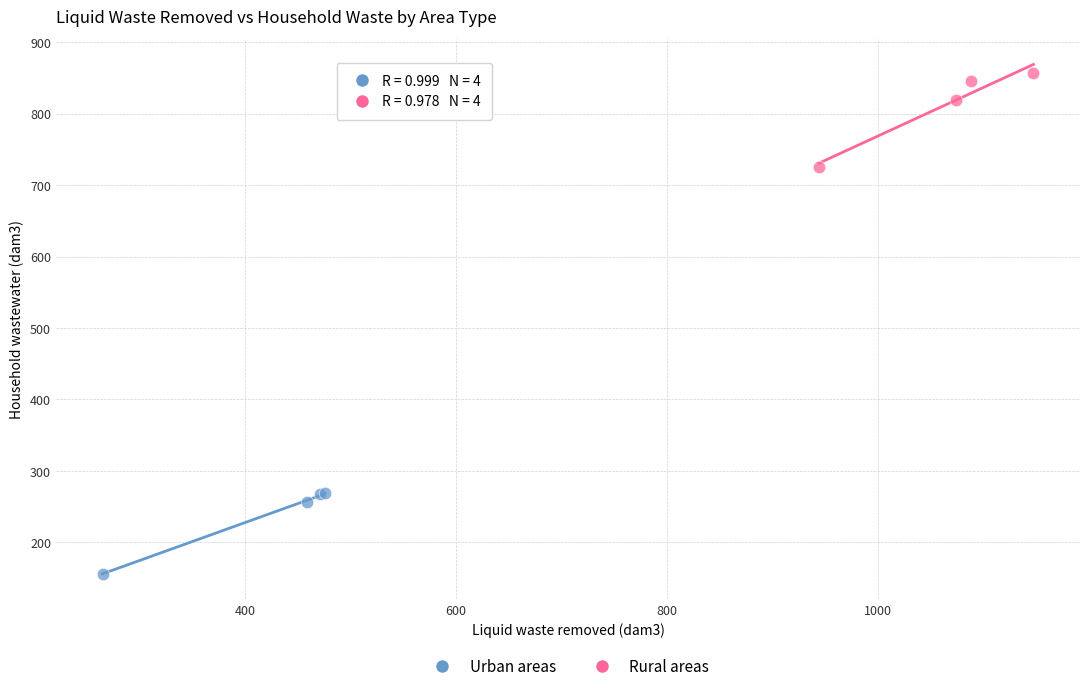

What are all the series names shown in the legend?

Urban areas, Rural areas